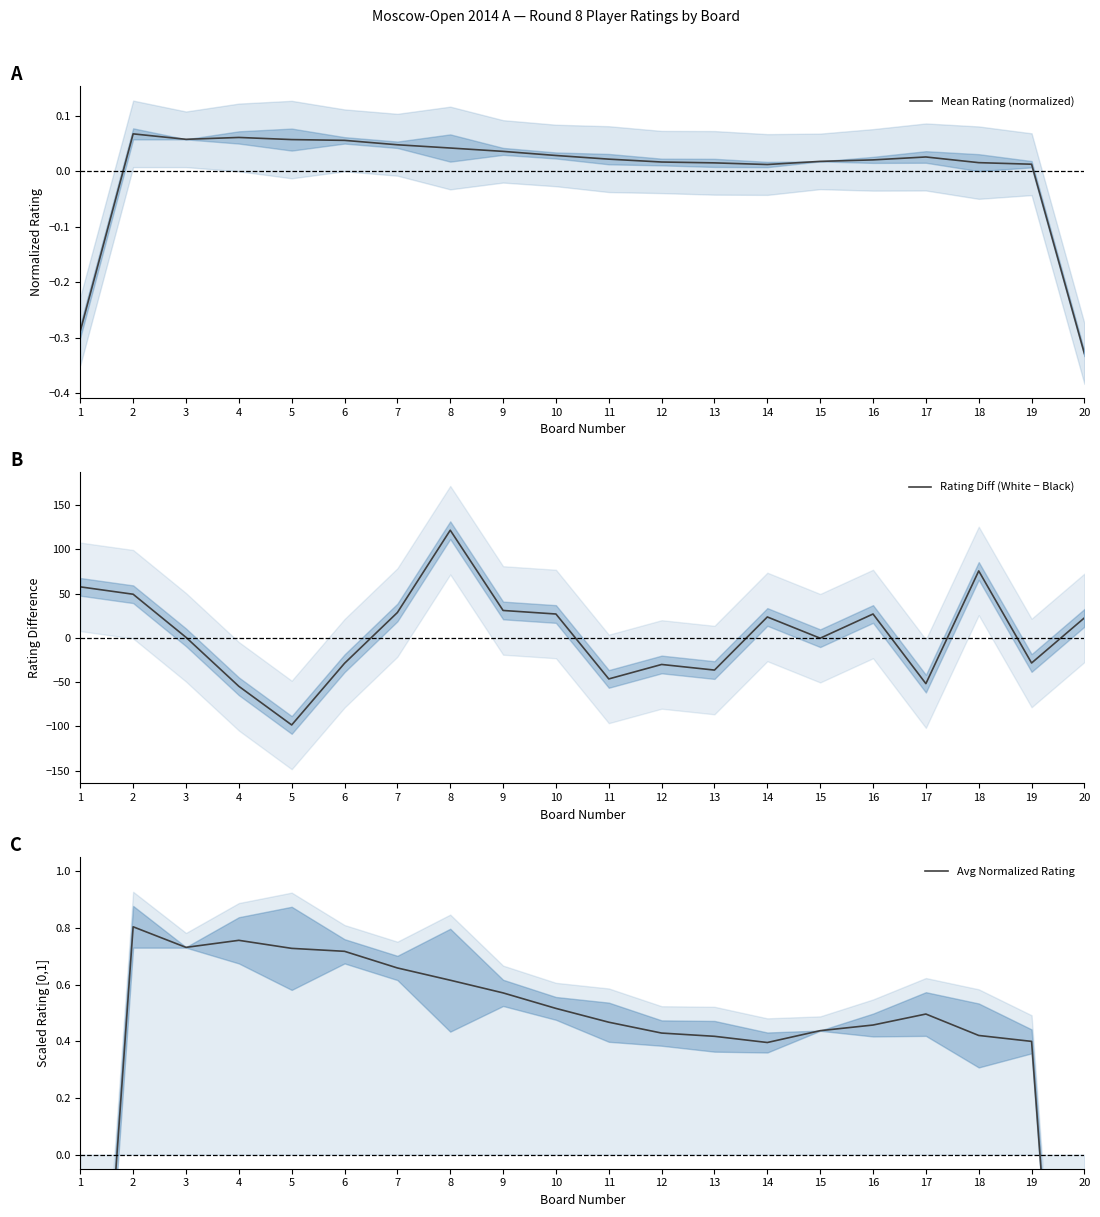

Which category has the highest value across all series?

8